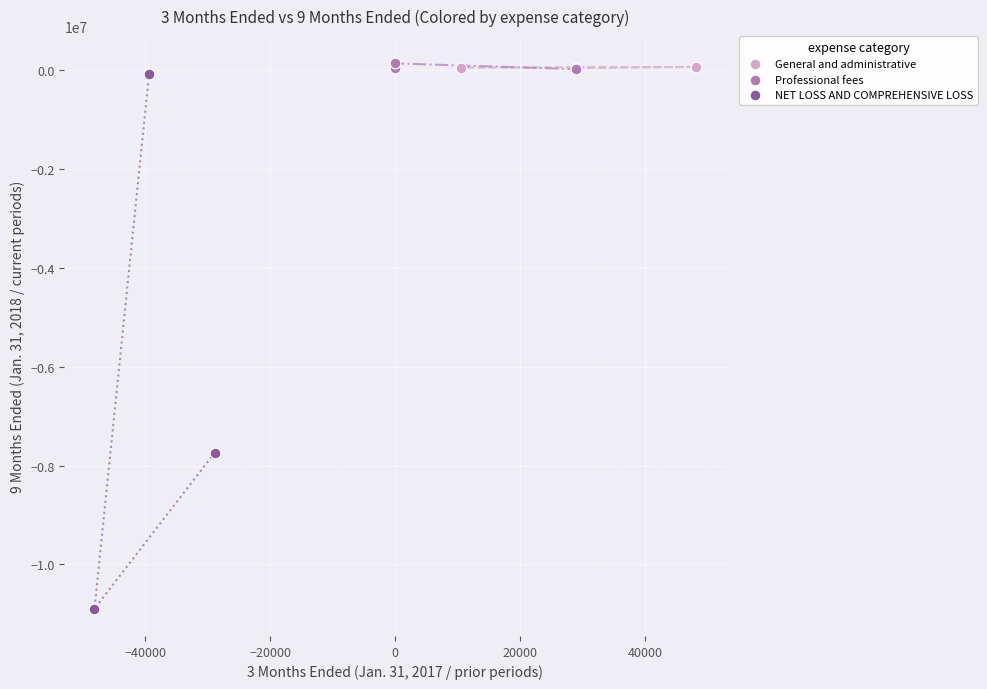

Which series reaches the minimum Y coordinate?

NET LOSS AND COMPREHENSIVE LOSS